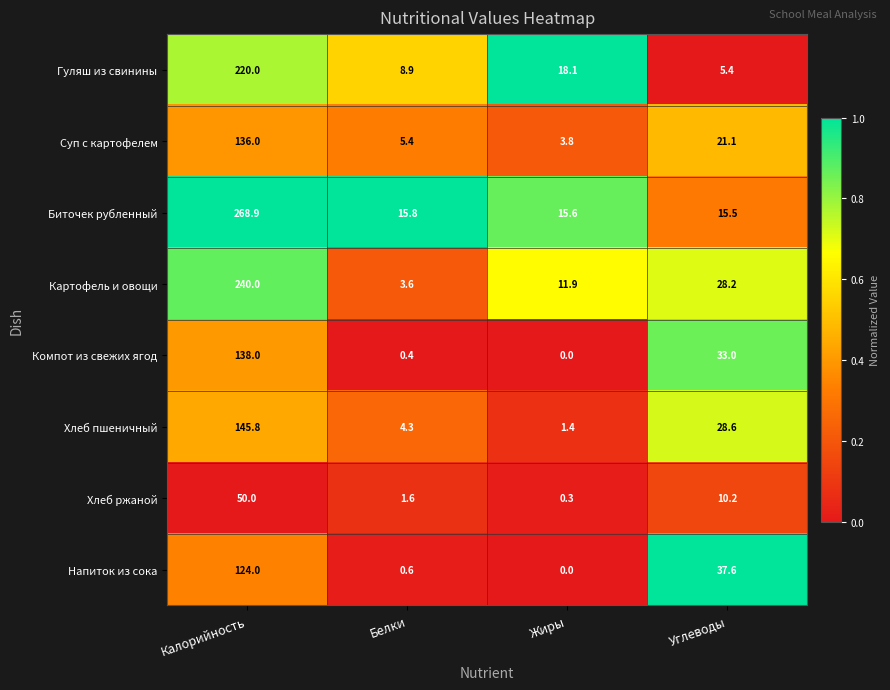

How many series are shown in this chart?

8